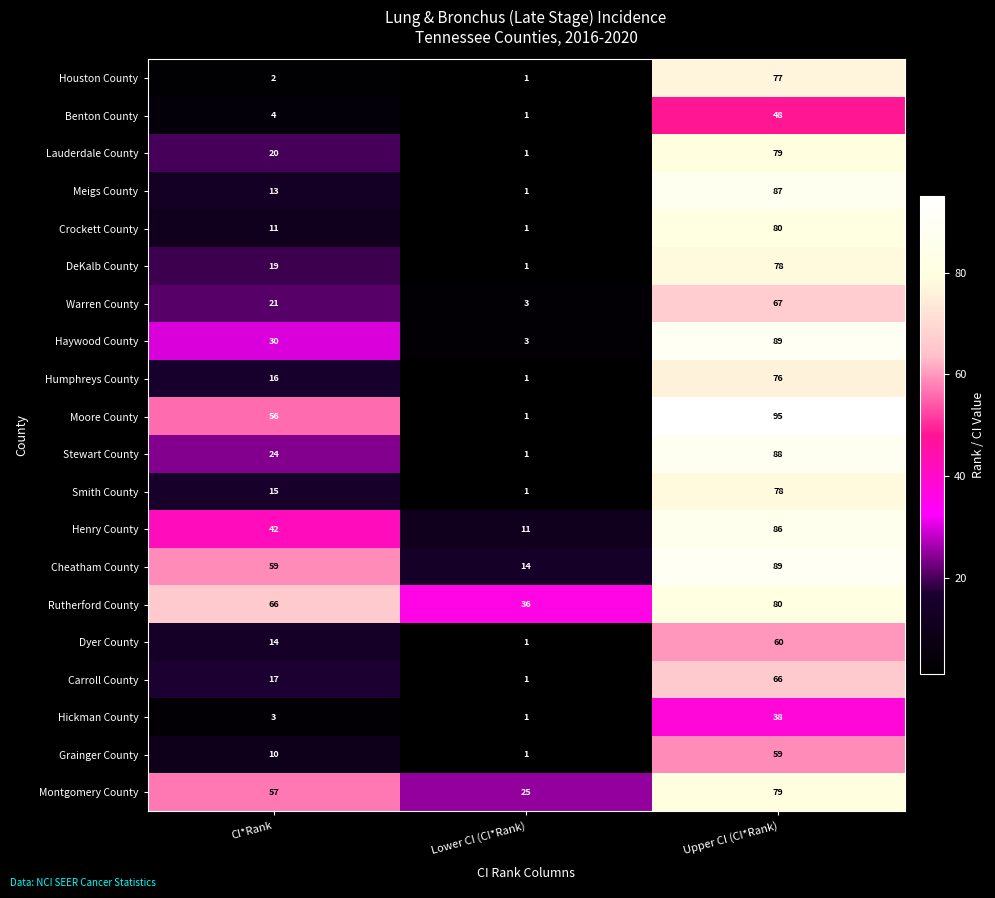

At which label is Humphreys County closest to 38?

CI*Rank